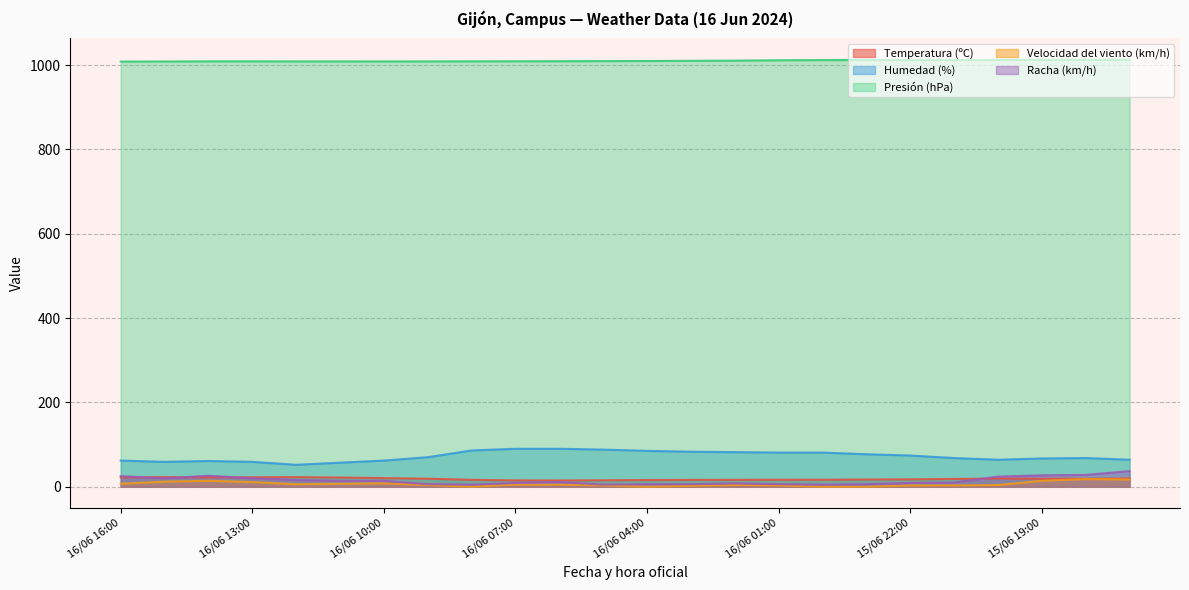

List the series in order of their peak value, highest first.

Presión (hPa), Humedad (%), Racha (km/h), Temperatura (ºC), Velocidad del viento (km/h)